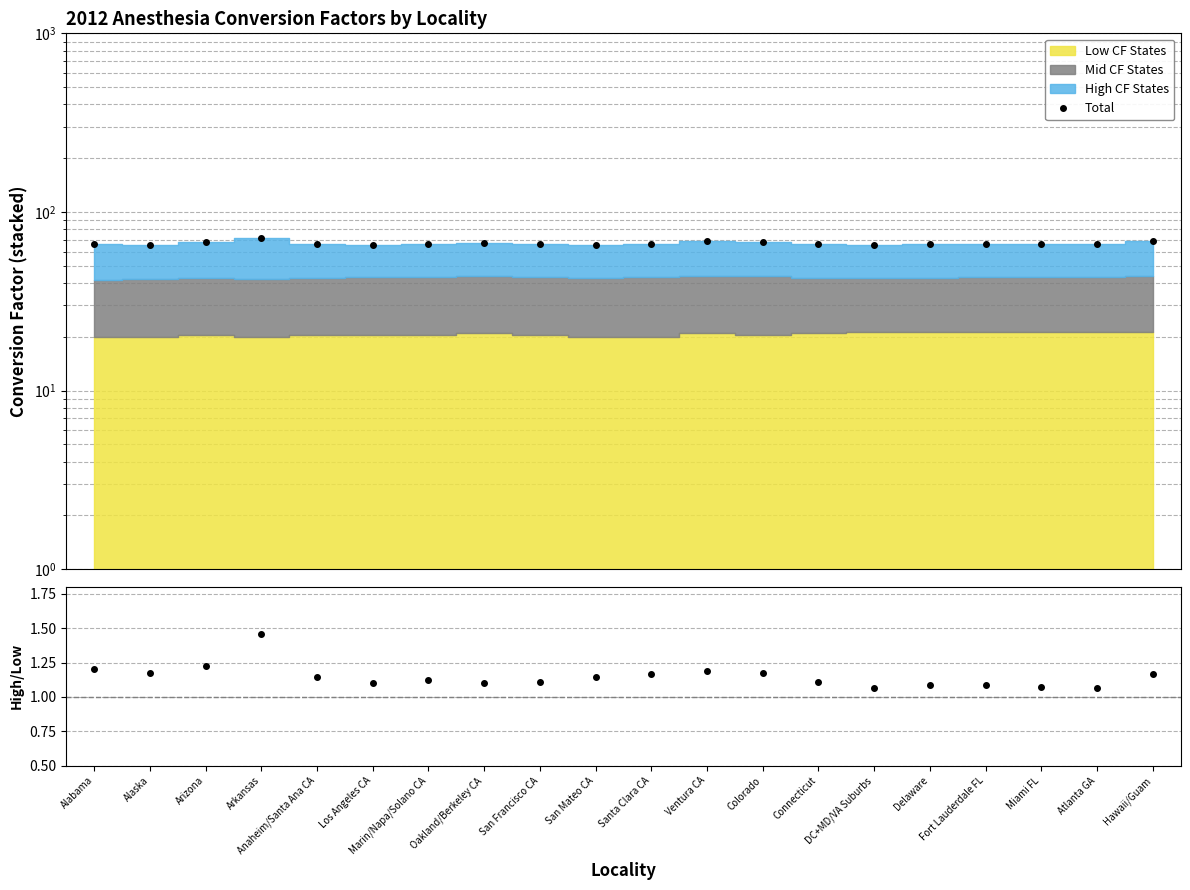

Which category has the highest value across all series?

Arkansas